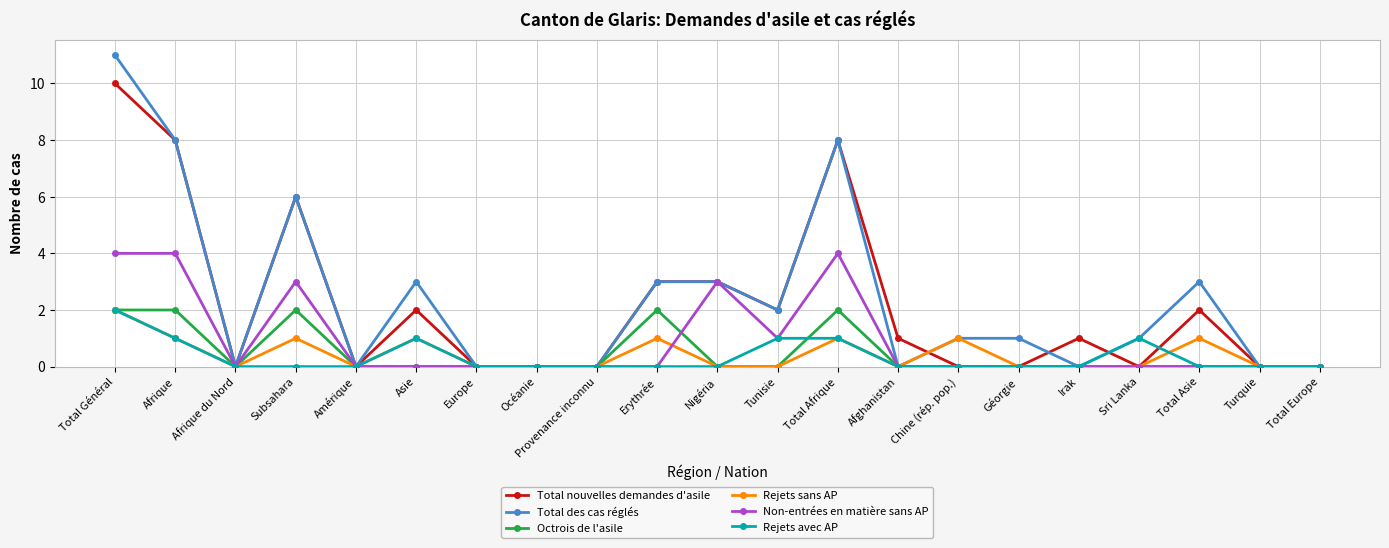

How many Total nouvelles demandes d'asile values are between 0 and 3?

17